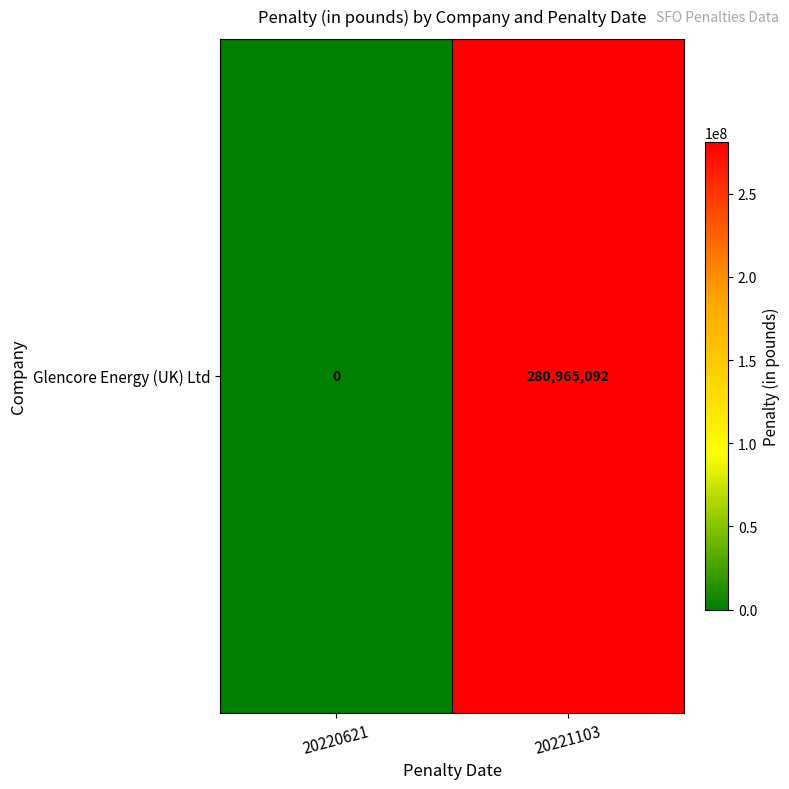

Count the values in the range 0 to 280965092.

2